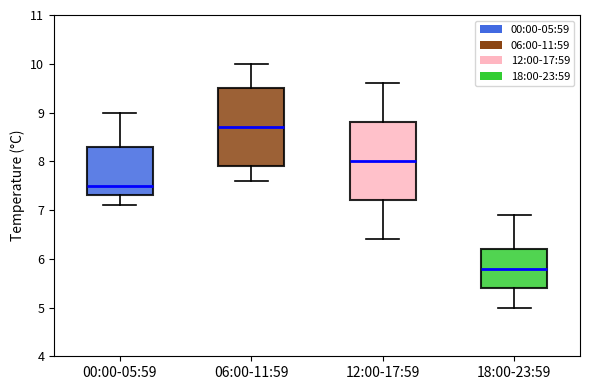

Reading left to right, read every box against the y-axis: the position of its median line, the range the box covers, and the ends of its whiskers. The values are not printed on the chart, so give them approximately, as read against the axis.

00:00-05:59: median 7.5, box 7.3 to 8.3, whiskers 7.1 to 9.0
06:00-11:59: median 8.7, box 7.9 to 9.5, whiskers 7.6 to 10.0
12:00-17:59: median 8.0, box 7.2 to 8.8, whiskers 6.4 to 9.6
18:00-23:59: median 5.8, box 5.4 to 6.2, whiskers 5.0 to 6.9